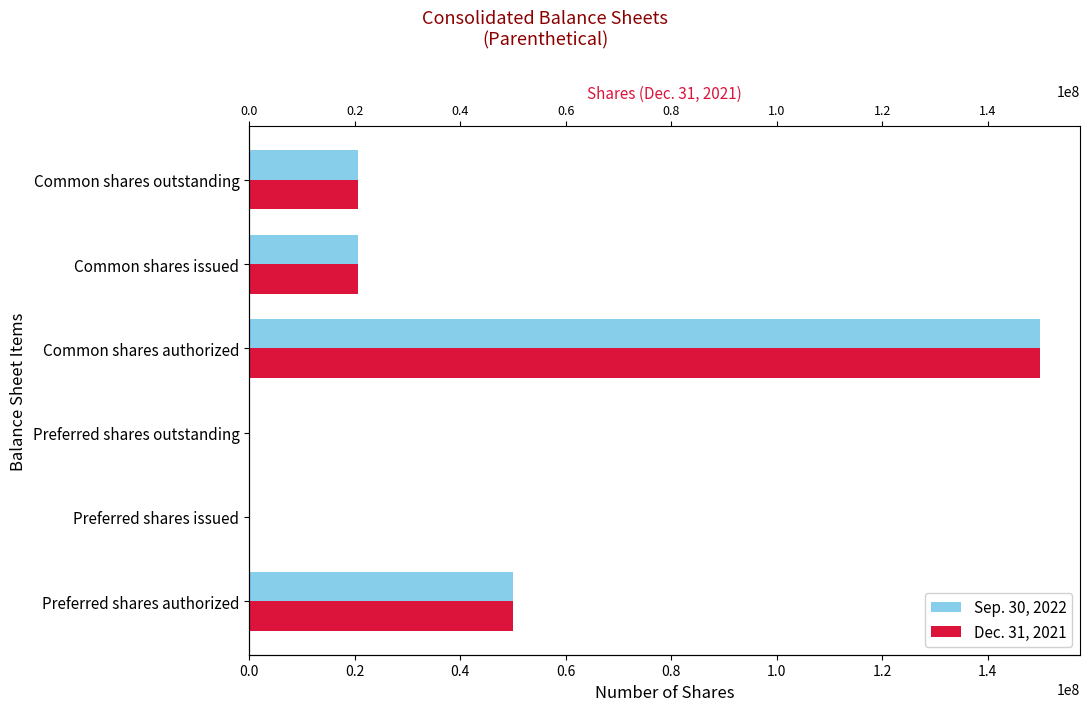

True or false: Dec. 31, 2021 has a value of 98115009 at Preferred shares issued.

False